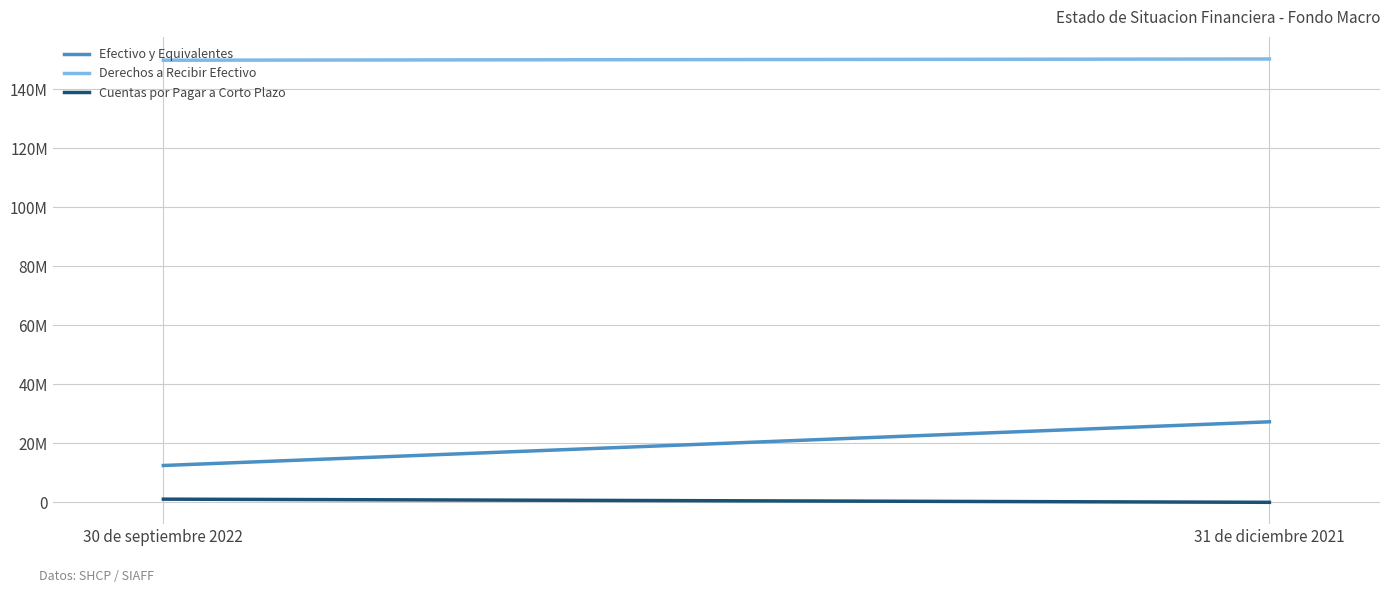

How many data points does each series have?

2